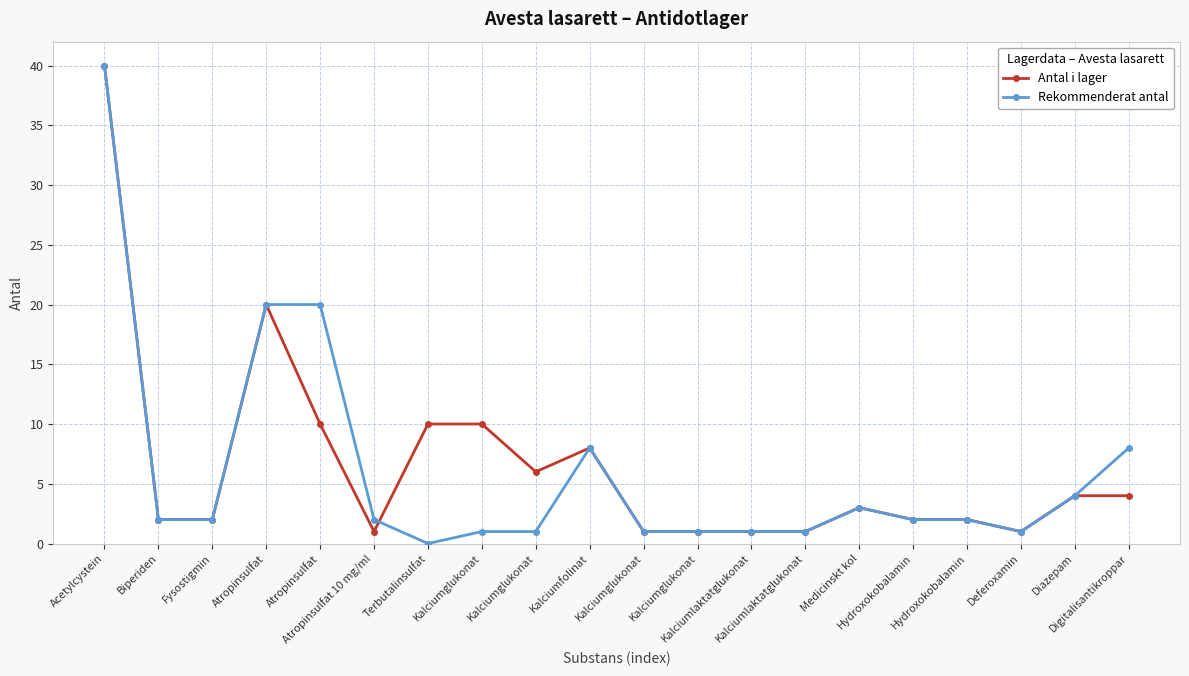

How many data points in Antal i lager are less than 3?

10